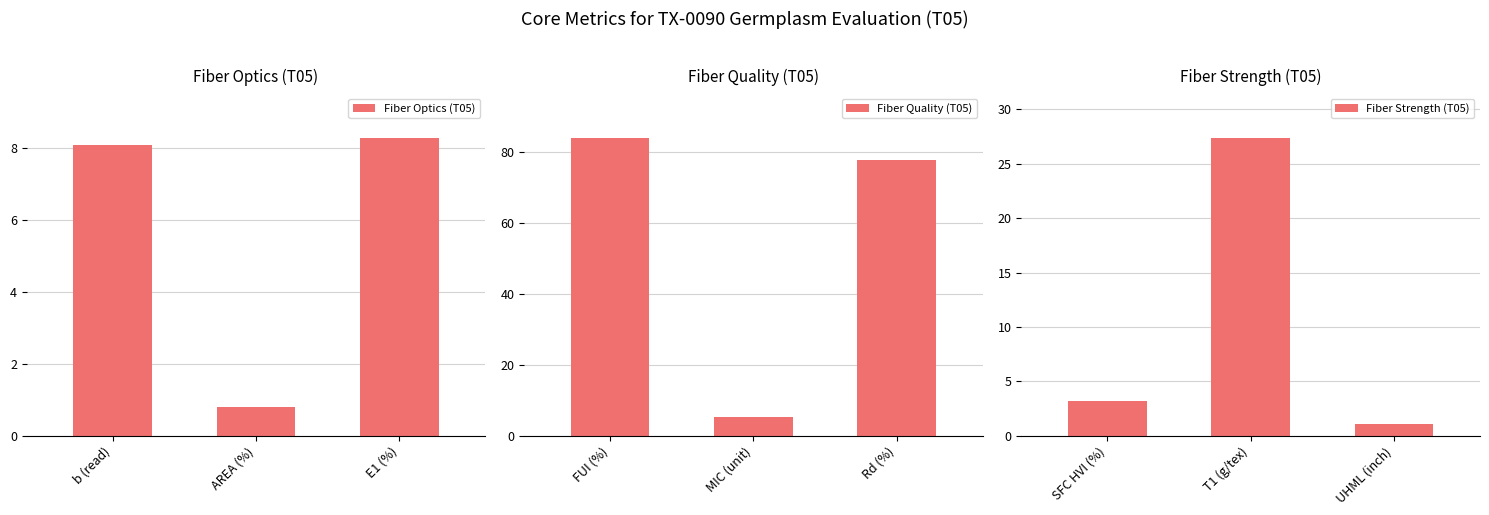

At which label does Fiber Quality (T05) reach its minimum?

MIC (unit)